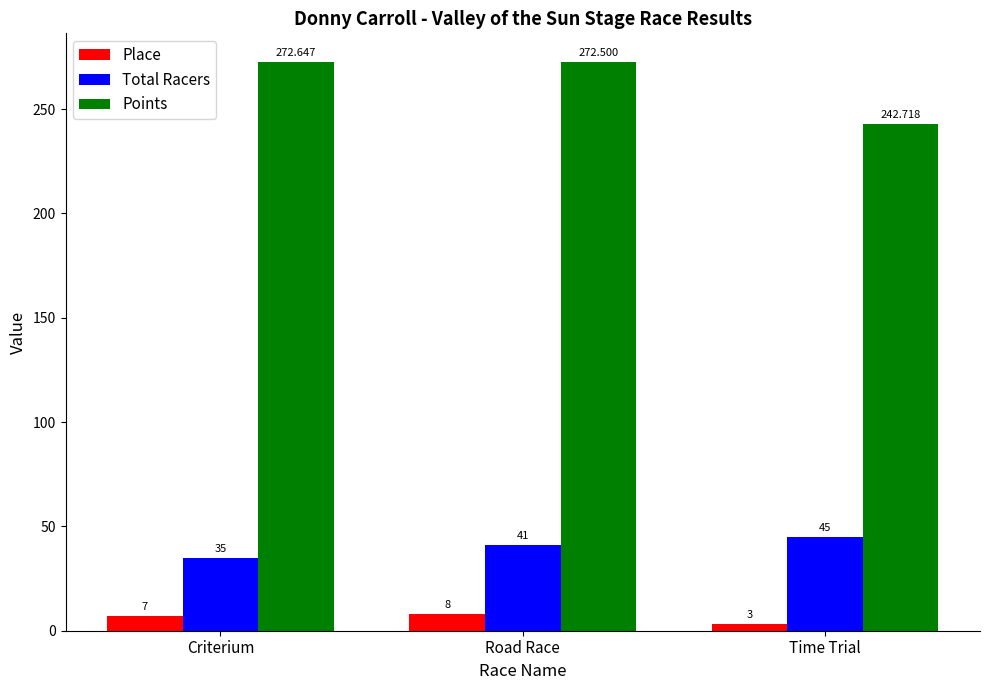

What is the difference between the Place values at Time Trial and Criterium?

4.0